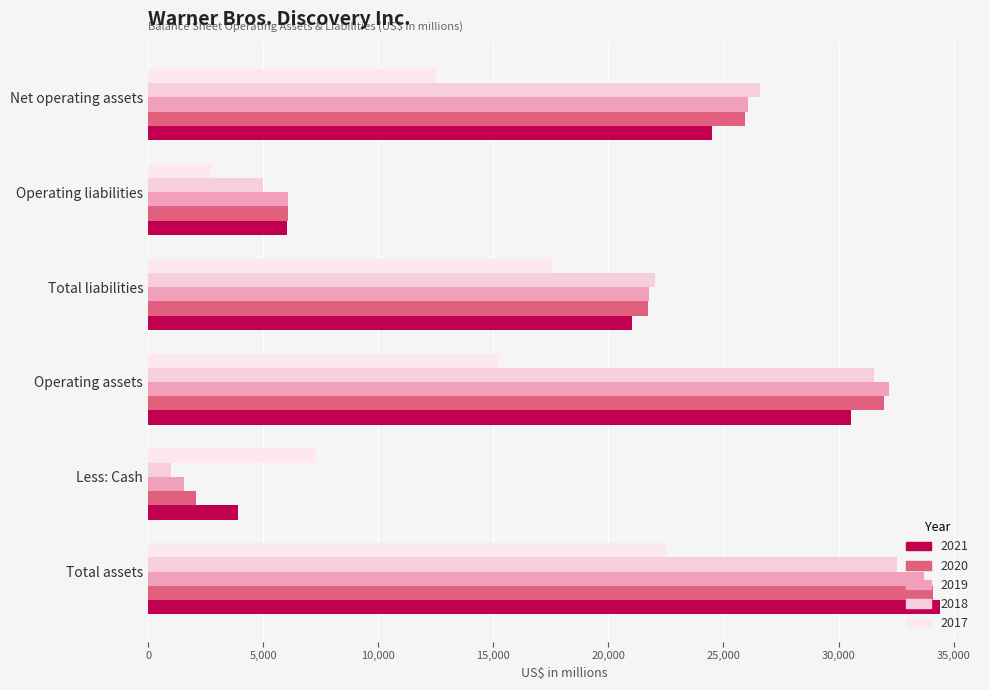

What is the spread (max minus min) of values at Operating liabilities?

3353